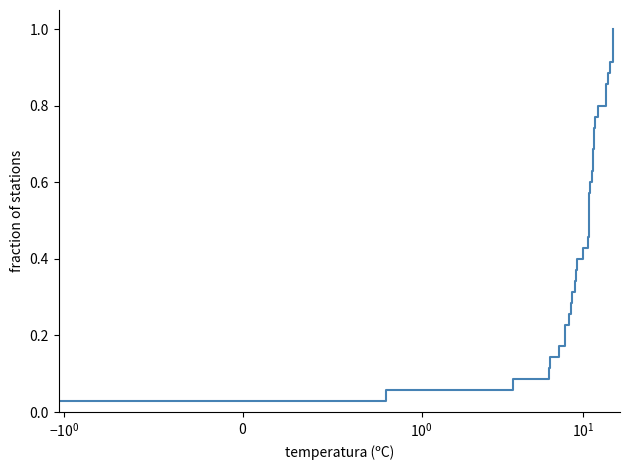

Is it true that the value at 31 is 0.4?

False